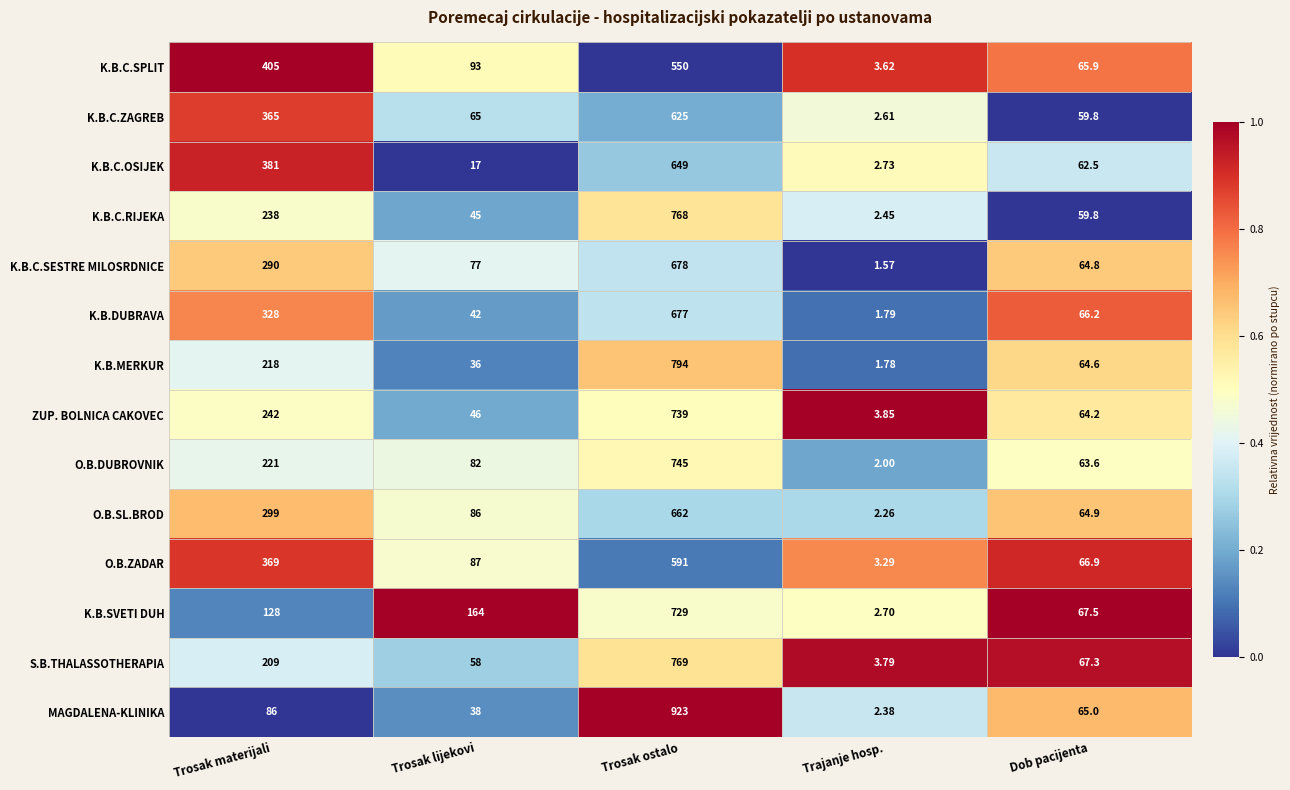

At which category does the chart reach its minimum across all series?

Trajanje hosp.